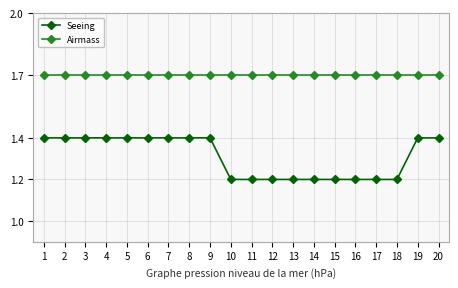

How many Seeing values are between 1 and 2?

20